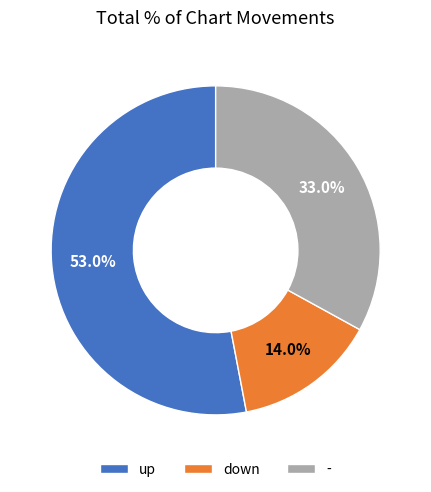

True or false: down accounts for 26% of the total.

False